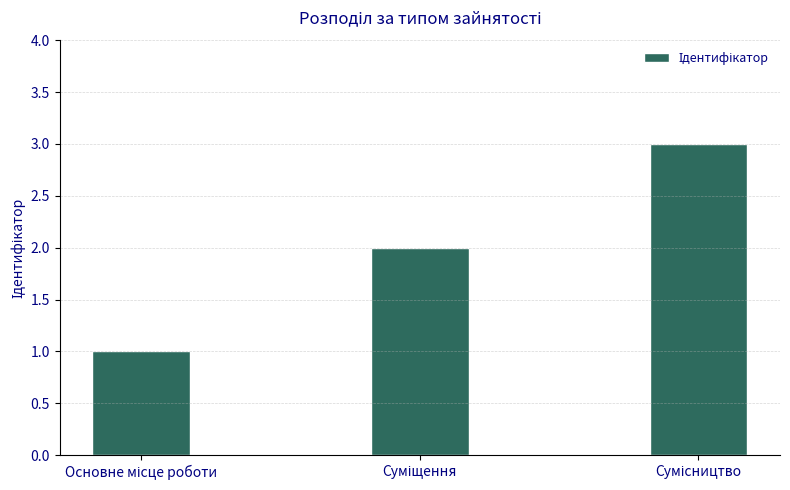

What is the sum of all values?

6